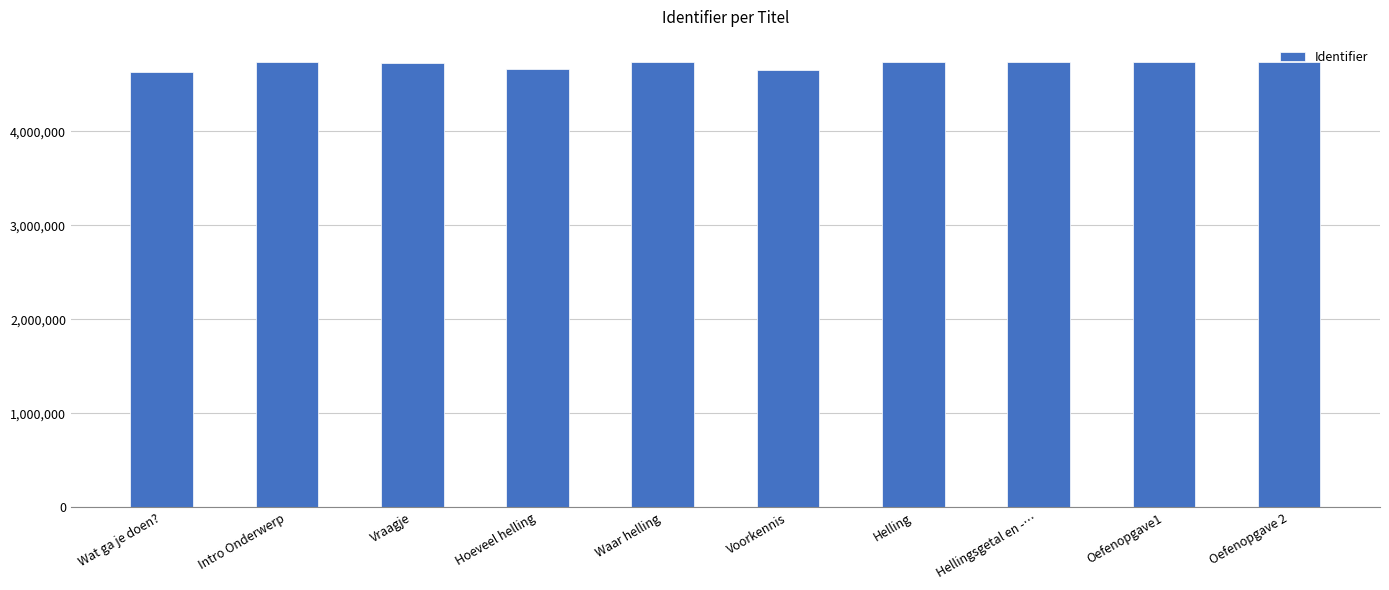

What is the change in value from Hoeveel helling to Voorkennis?

-10281